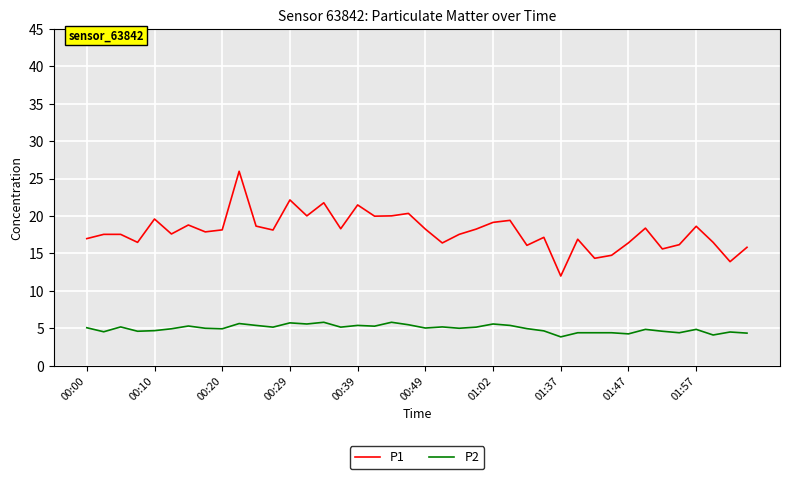

Which series has the largest total across all categories?

P1